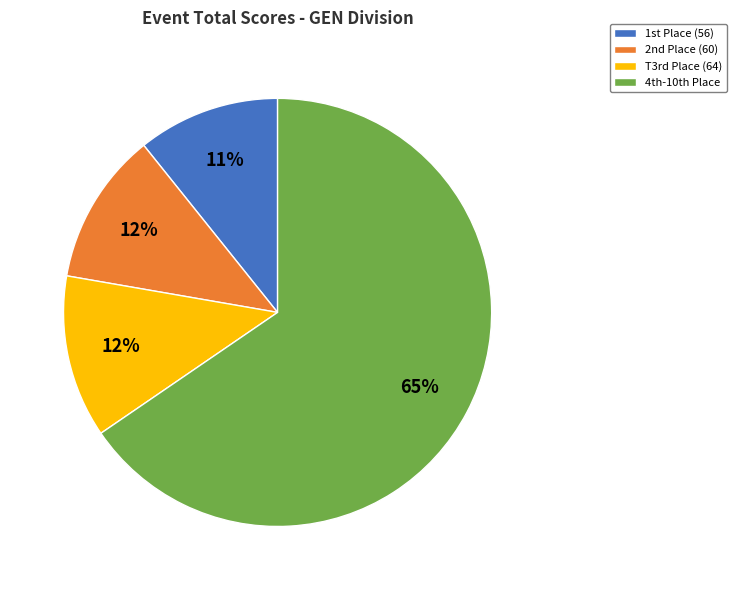

To the nearest percent, what percentage of the pie is T3rd Place (64)?

12%